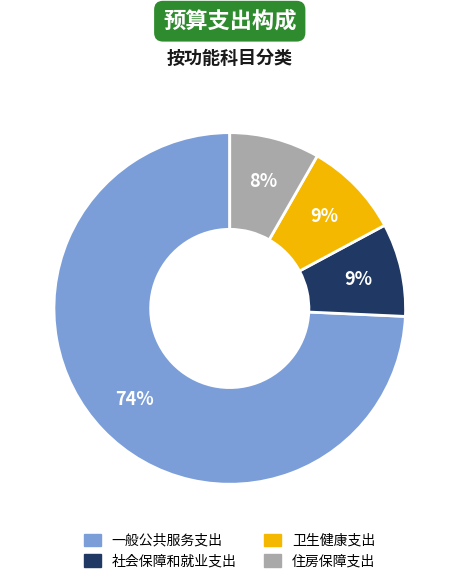

To the nearest percent, what is the difference between the 卫生健康支出 and 一般公共服务支出 slice percentages?

65%